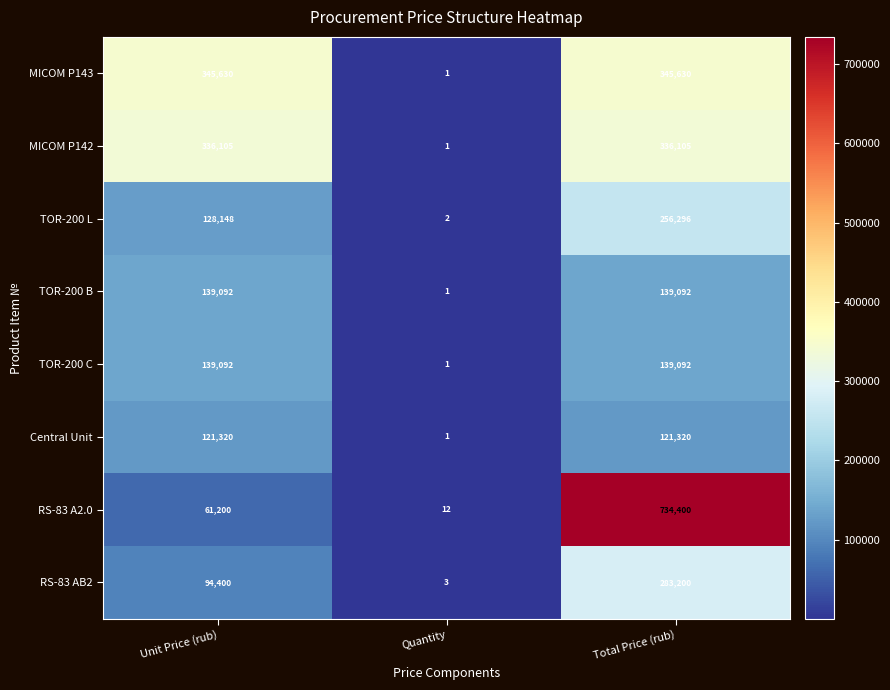

Which series has the largest range (max minus min)?

RS-83 A2.0